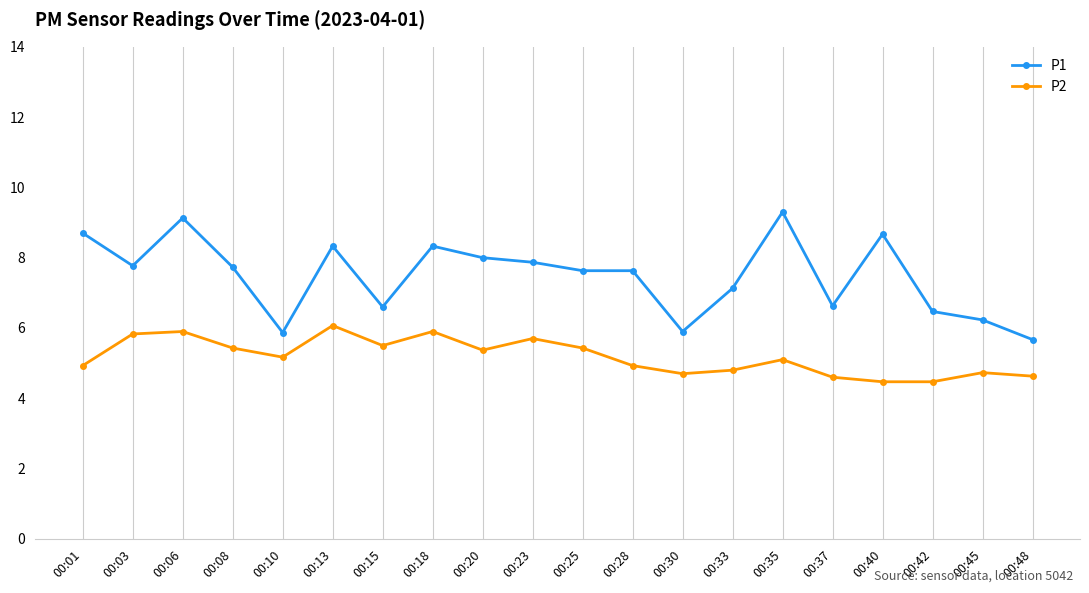

Count the number of categories in the chart.

20